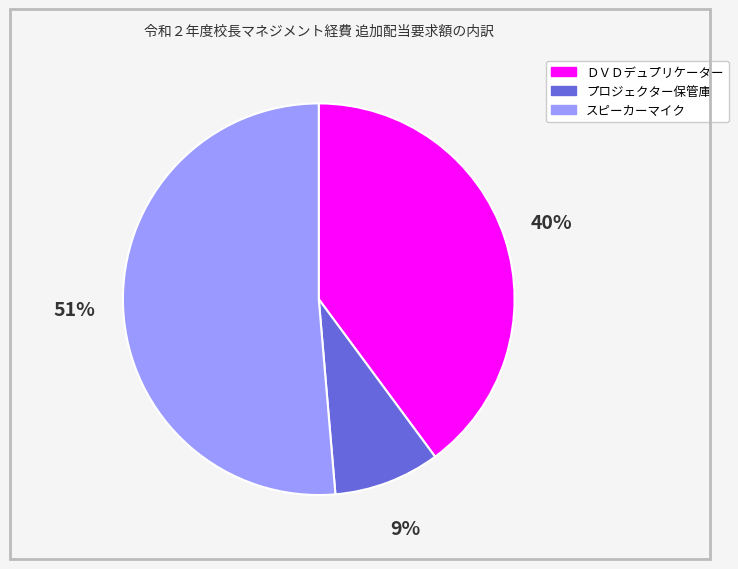

How many segments does this pie chart have?

3